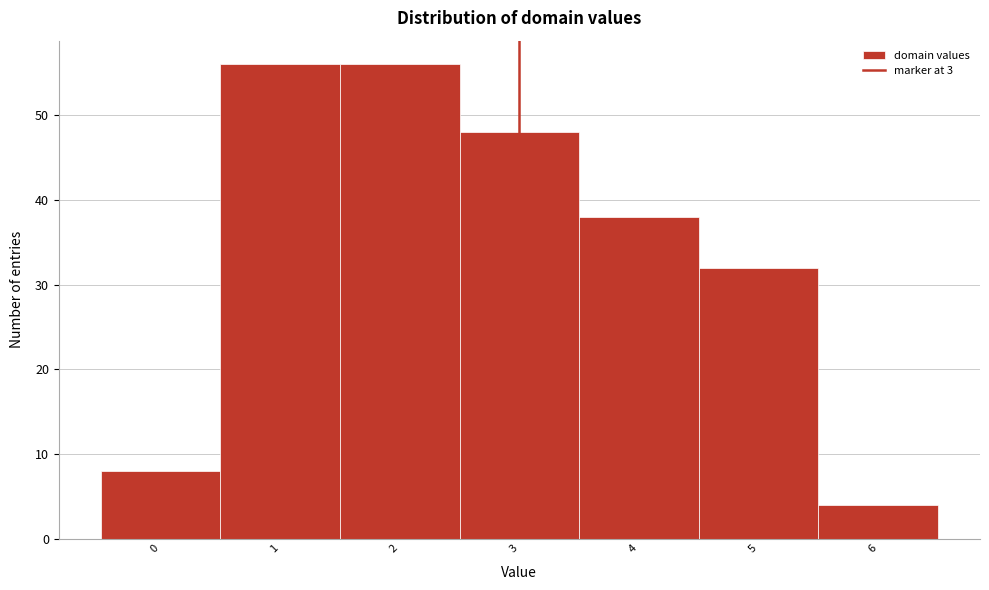

Reading left to right, list every bar in this chart as the range it spans on the x-axis followed by its height. The values are not printed on the chart, so give them approximately, as read against the axis.

-0.5 to 0.5: 8
0.5 to 1.5: 56
1.5 to 2.5: 56
2.5 to 3.5: 48
3.5 to 4.5: 38
4.5 to 5.5: 32
5.5 to 6.5: 4